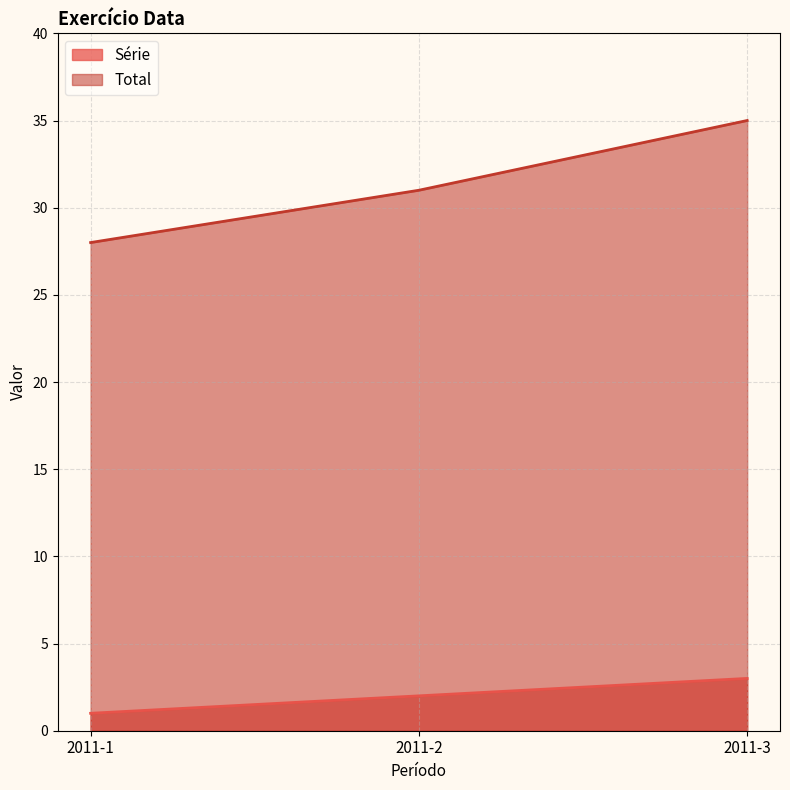

Which series has the widest spread of values?

Total